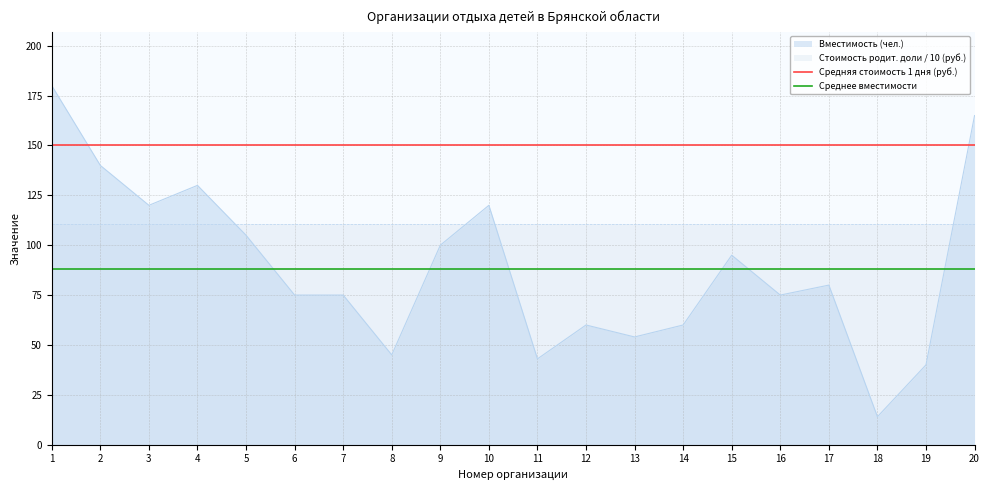

The Средняя стоимость 1 дня (руб.) series shows 77 at 5. True or false?

False